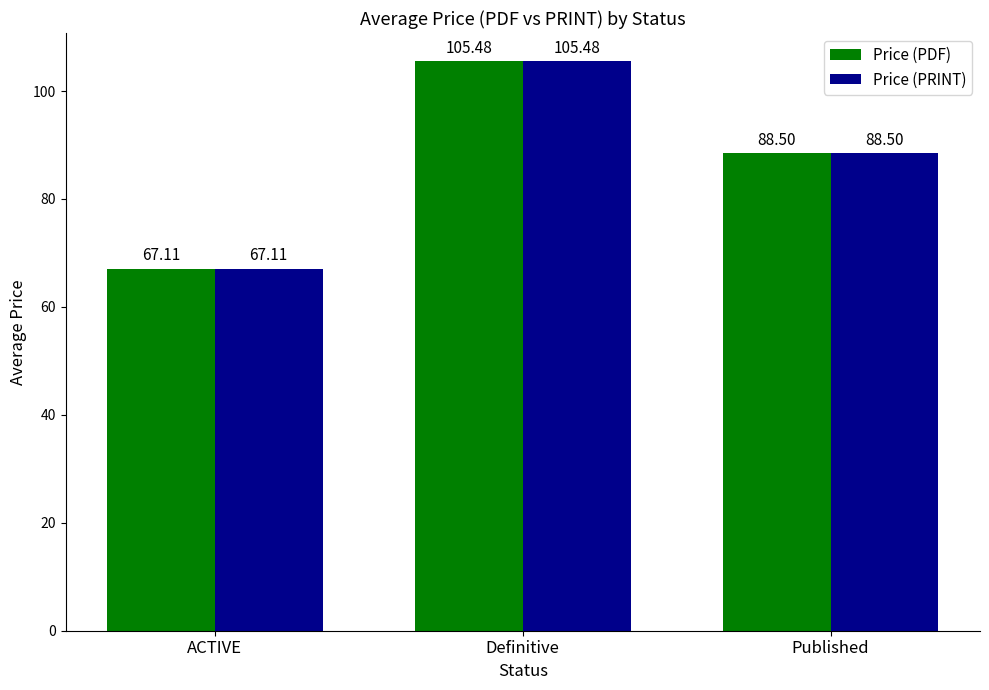

At which category is the sum across all series the highest?

Definitive